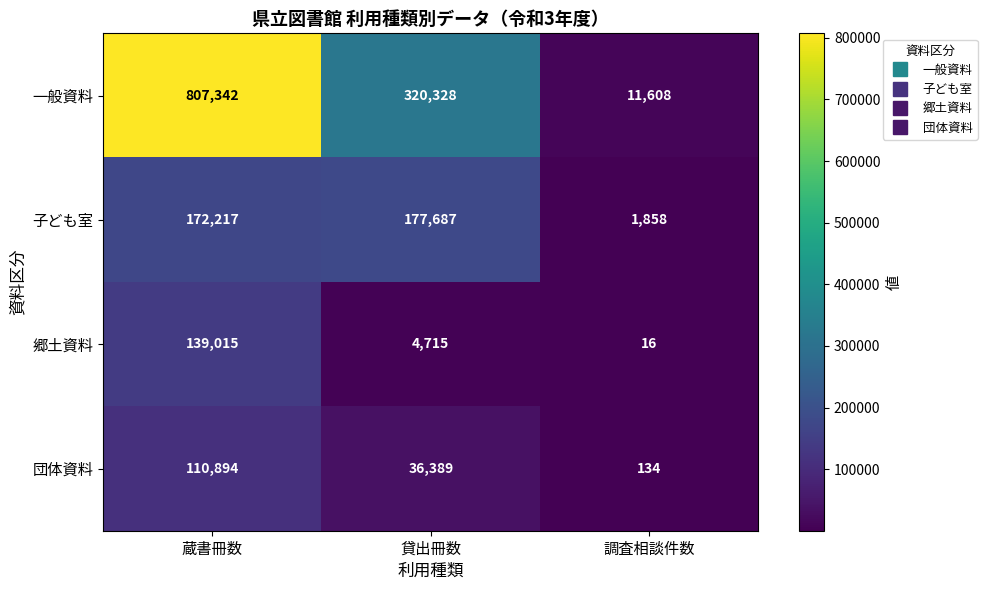

At how many categories does at least one series exceed 389418?

1